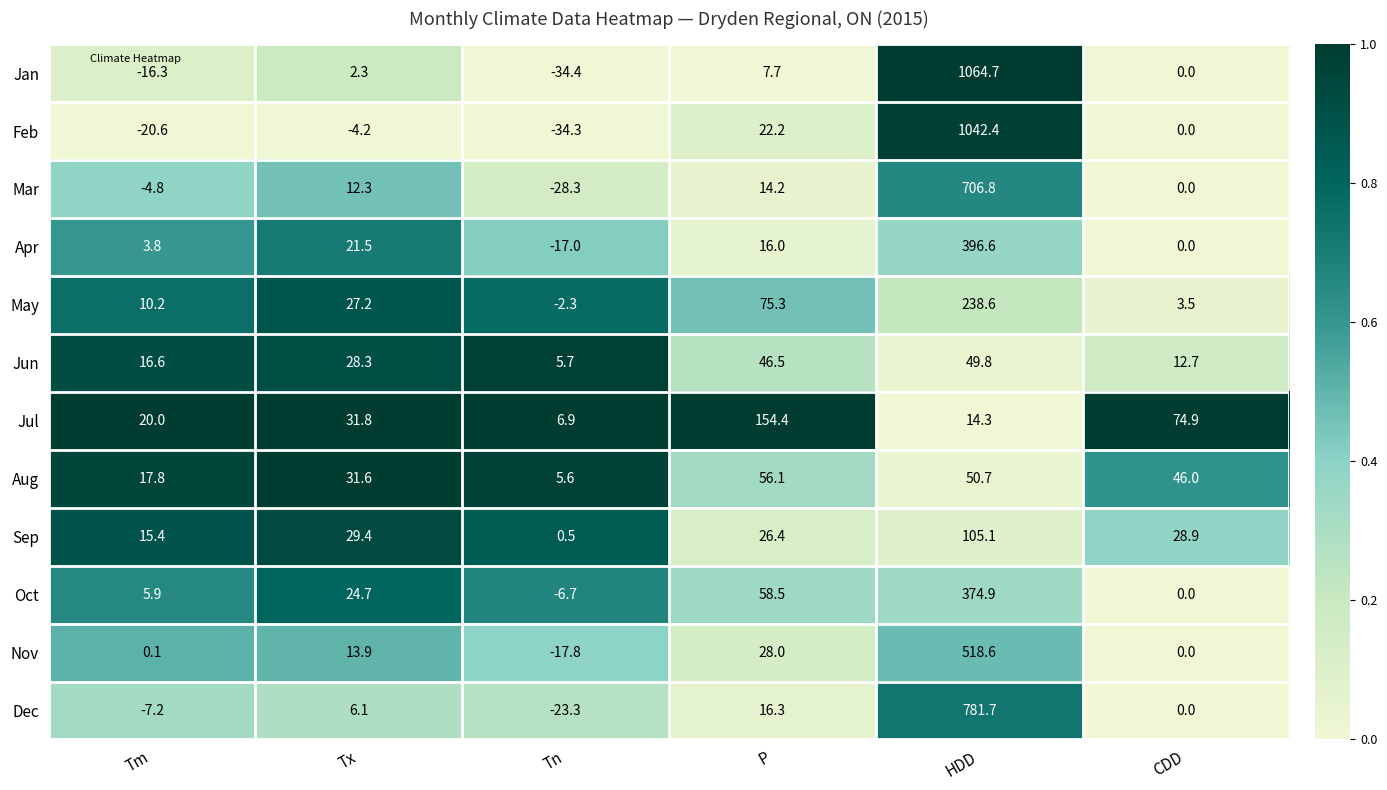

What is the difference between the second highest and second lowest values in the Aug series?

32.9